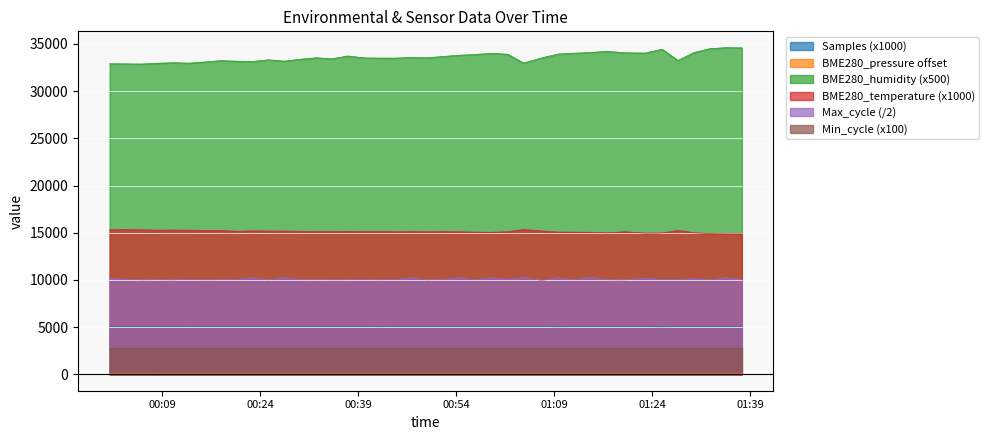

Which series has the largest total across all categories?

BME280_humidity (x500)